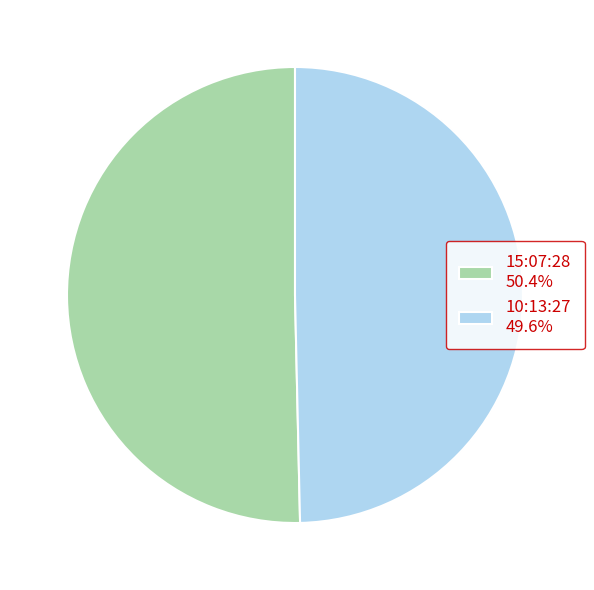

What is the largest slice in the pie chart?

15:07:28